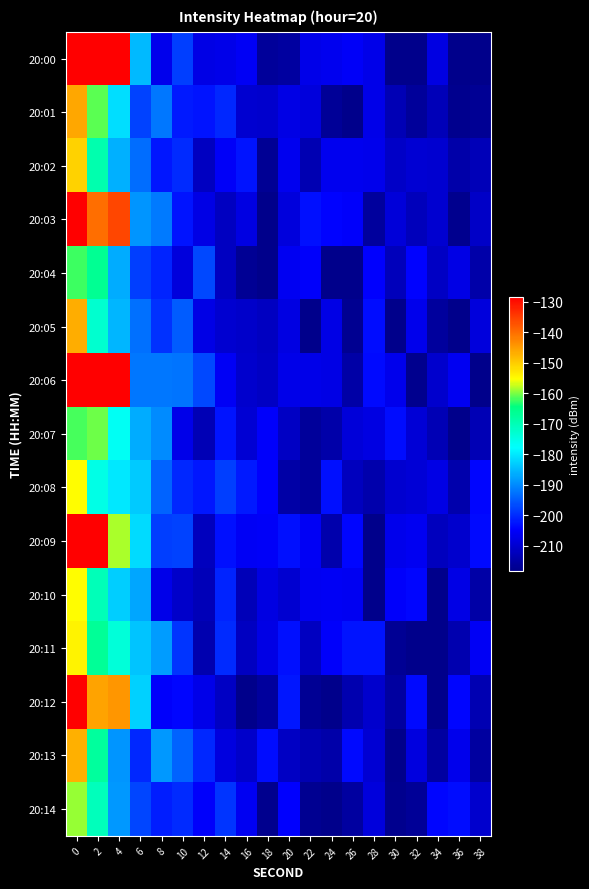

Between 22 and 20, which is larger?

22